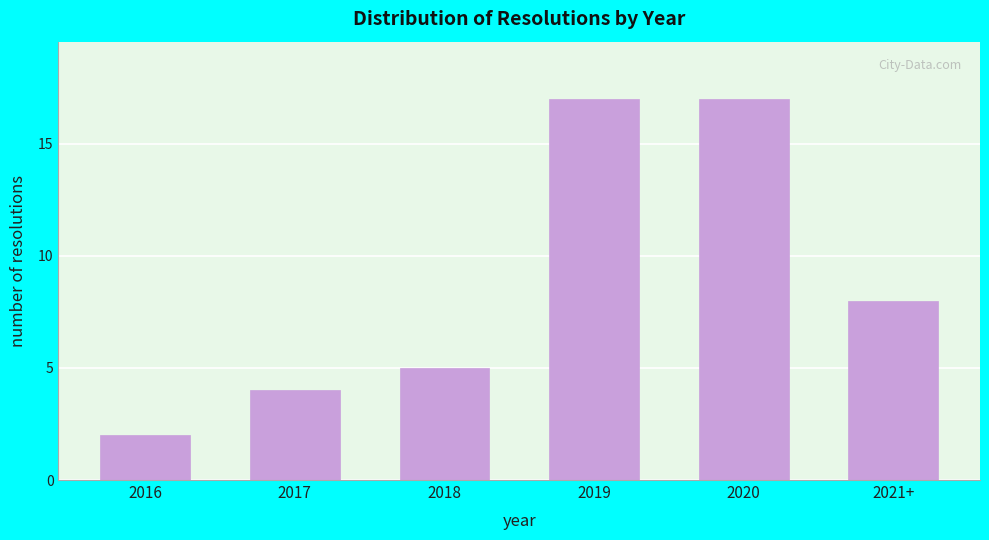

Reading left to right, extract all data points from this chart.

2	4	5	17	17	8